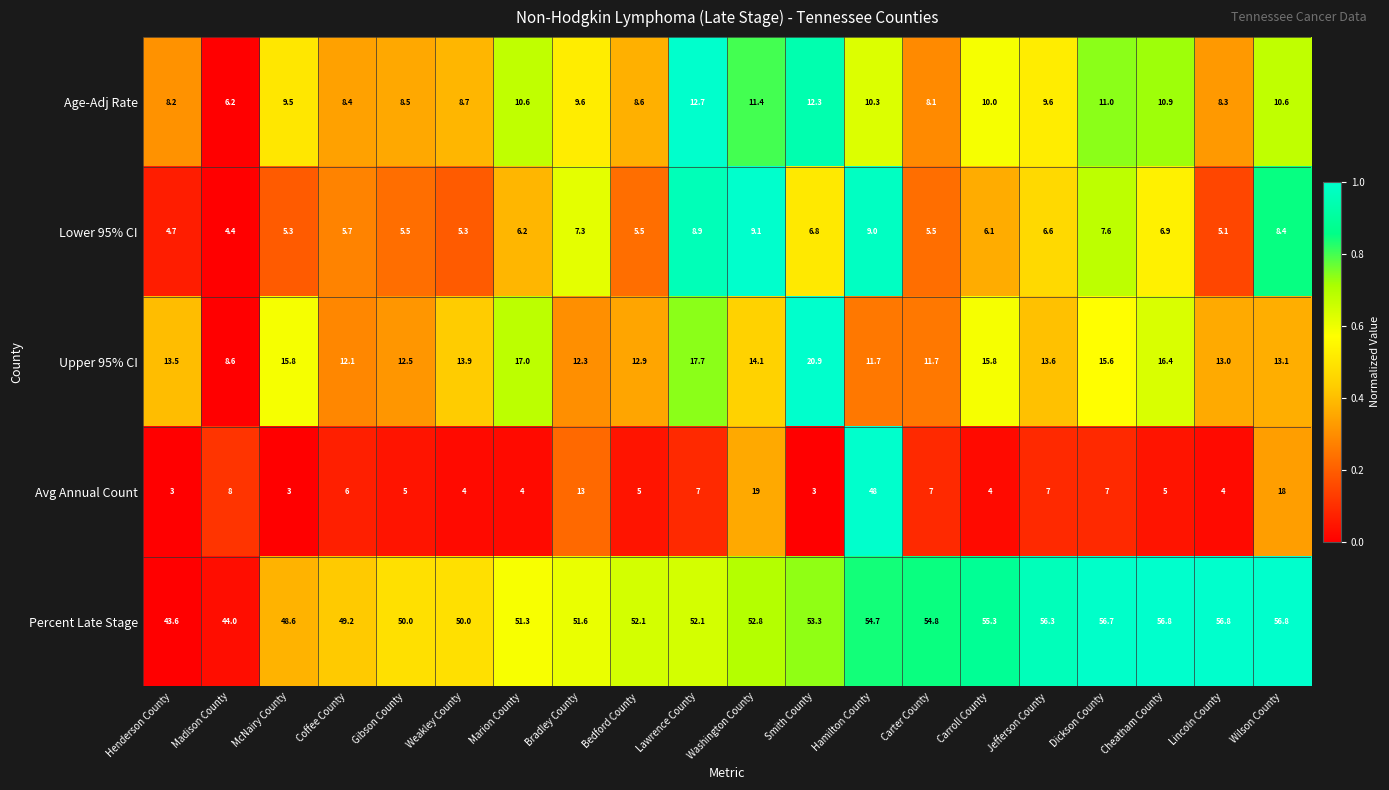

At Carroll County, list the series in order from largest to smallest.

Percent Late Stage, Upper 95% CI, Age-Adj Rate, Lower 95% CI, Avg Annual Count